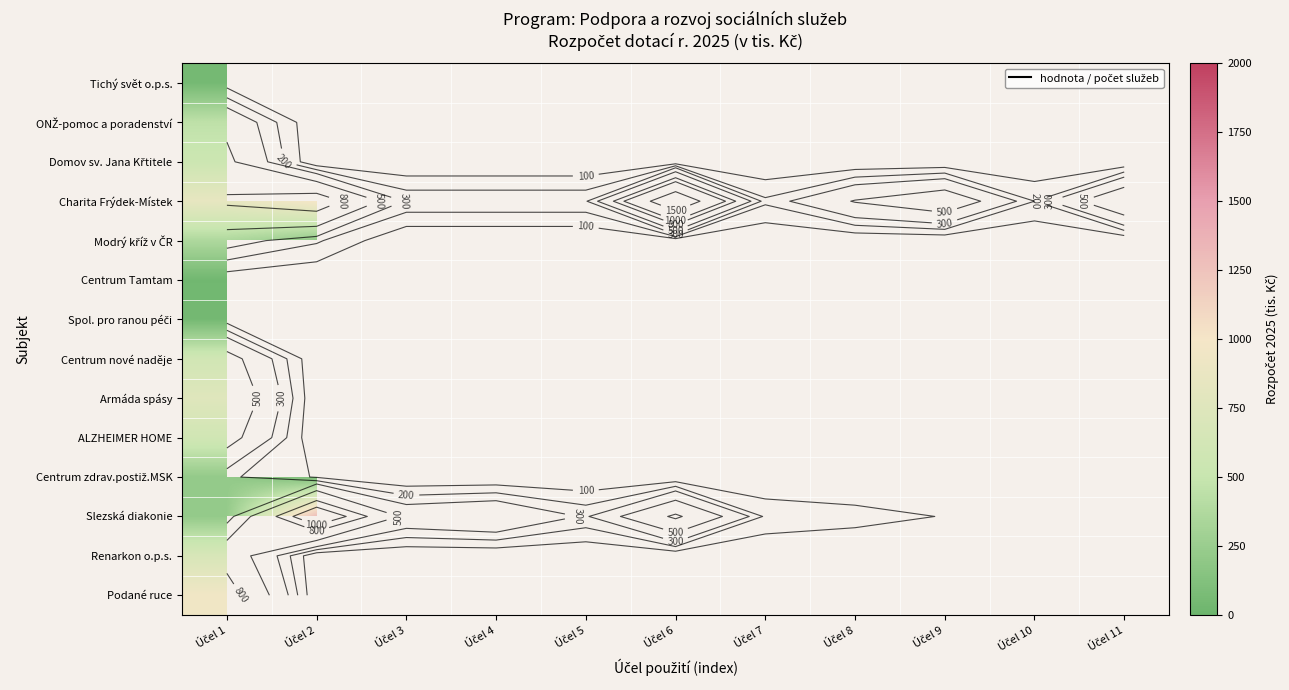

What is the approximate value of Slezská diakonie at Účel 8?

140.0